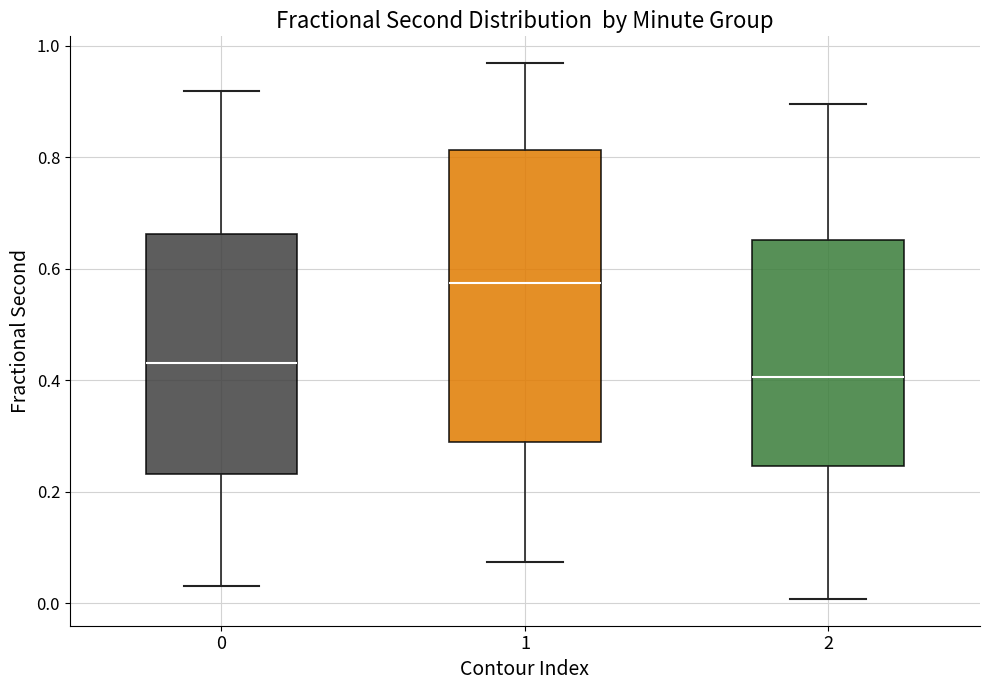

Reading left to right, read every box against the y-axis: the position of its median line, the range the box covers, and the ends of its whiskers. The values are not printed on the chart, so give them approximately, as read against the axis.

0: median 0.44, box 0.24 to 0.66, whiskers 0.04 to 0.92
1: median 0.58, box 0.28 to 0.82, whiskers 0.08 to 0.96
2: median 0.40, box 0.24 to 0.66, whiskers 0.00 to 0.90